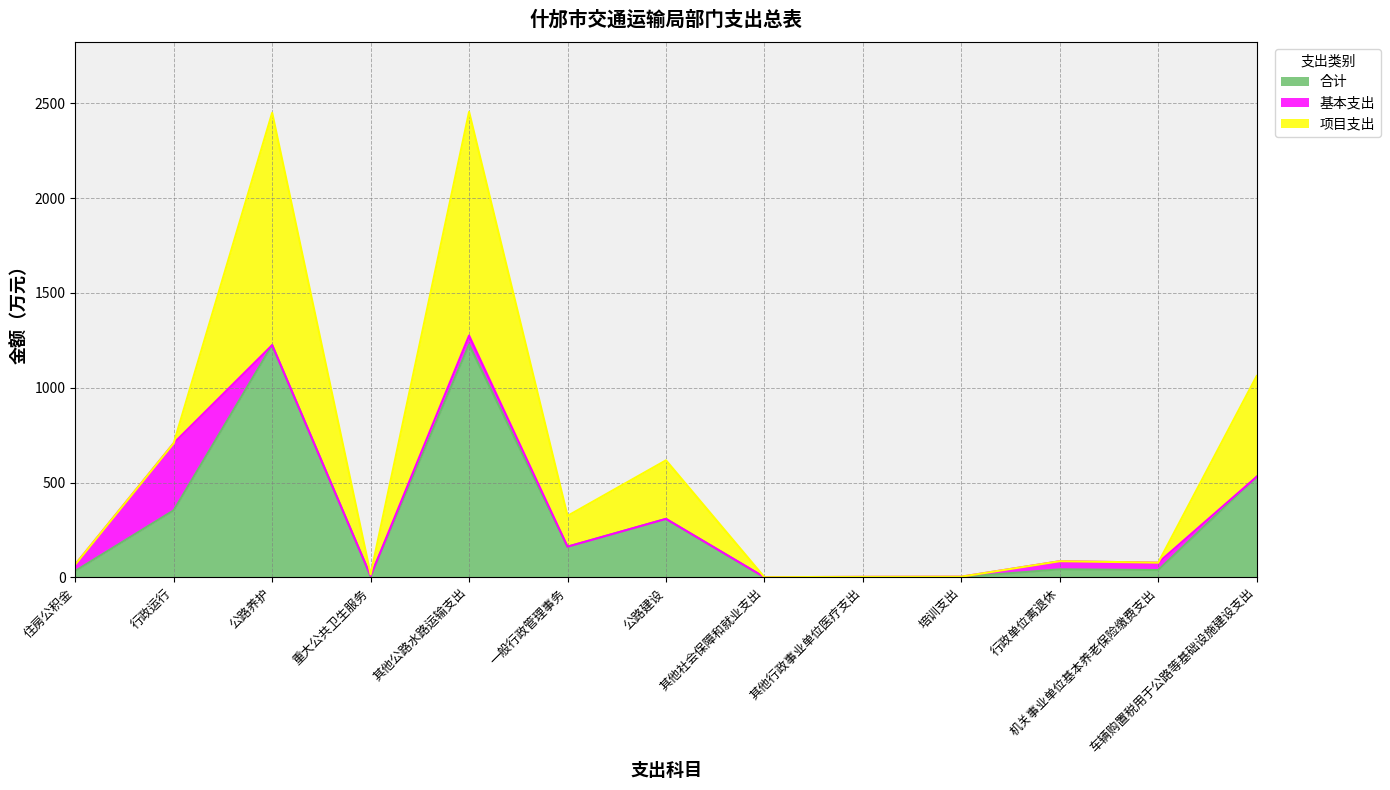

Is it true that 项目支出 equals 0.0 at 行政运行?

True